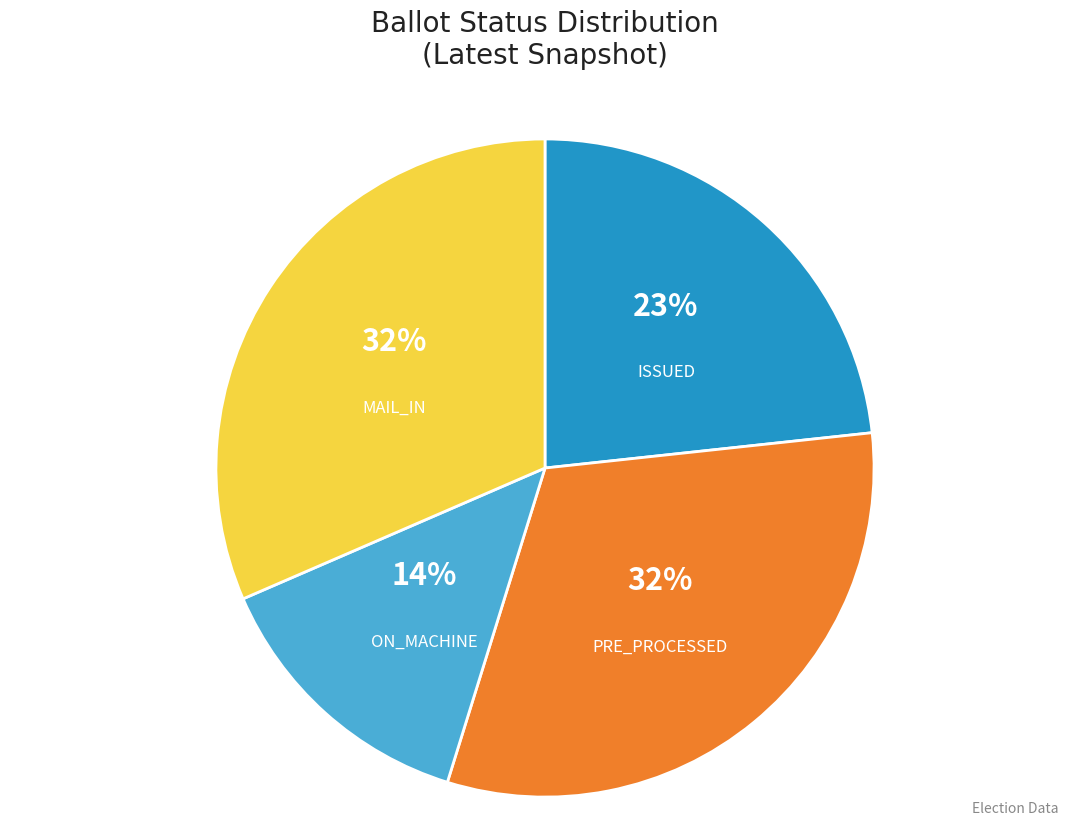

Approximately how many times larger is the value at ON_MACHINE compared to ISSUED?

0.6